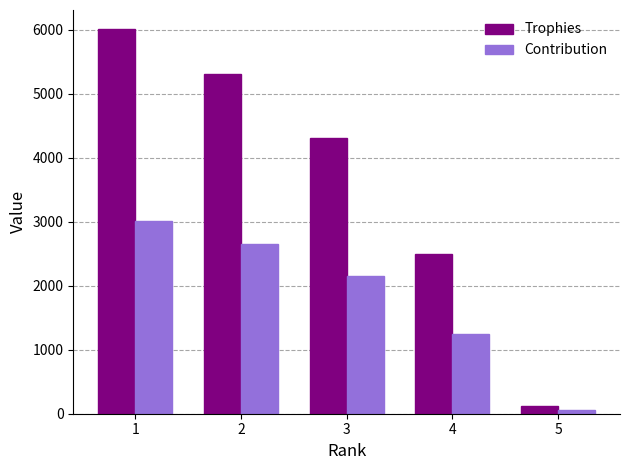

What is the difference between the highest and lowest values at 2?

2655